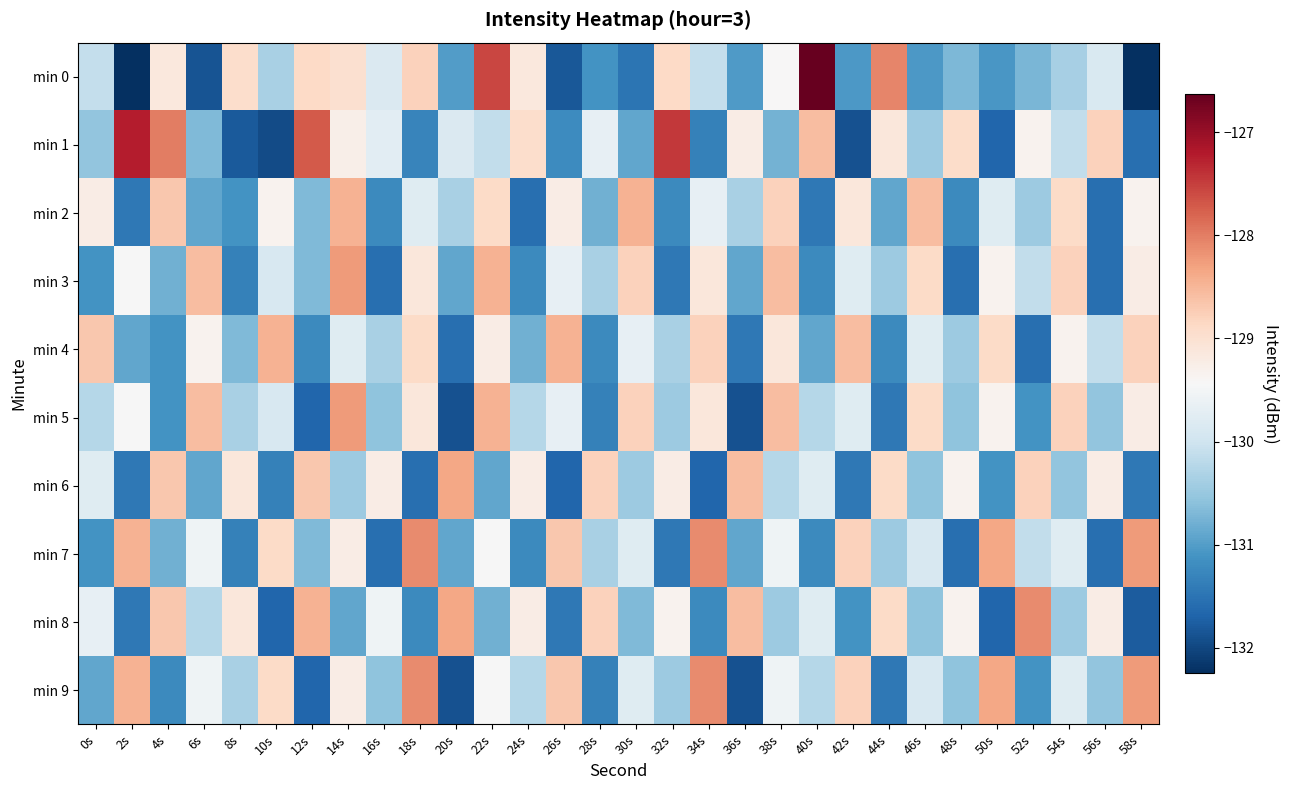

Reading left to right, what are all the values shown in this chart?

min 0: 0s=-130.1	2s=-132.2	4s=-129.2	6s=-131.9	8s=-128.9	10s=-130.3	12s=-128.9	14s=-129.0	16s=-129.8	18s=-128.8	20s=-131.0	22s=-127.6	24s=-129.1	26s=-131.8	28s=-131.1	30s=-131.5	32s=-128.9	34s=-130.1	36s=-131.0	38s=-129.4	40s=-126.6	42s=-131.1	44s=-128.1	46s=-131.0	48s=-130.7	50s=-131.1	52s=-130.7	54s=-130.4	56s=-129.9	58s=-132.2
min 1: 0s=-130.5	2s=-127.2	4s=-128.0	6s=-130.7	8s=-131.8	10s=-132.0	12s=-127.7	14s=-129.3	16s=-129.7	18s=-131.3	20s=-129.8	22s=-130.1	24s=-128.9	26s=-131.2	28s=-129.7	30s=-130.9	32s=-127.5	34s=-131.3	36s=-129.2	38s=-130.8	40s=-128.6	42s=-131.9	44s=-129.1	46s=-130.4	48s=-128.9	50s=-131.7	52s=-129.3	54s=-130.1	56s=-128.8	58s=-131.6
min 2: 0s=-129.2	2s=-131.4	4s=-128.7	6s=-130.9	8s=-131.1	10s=-129.3	12s=-130.7	14s=-128.4	16s=-131.2	18s=-129.8	20s=-130.3	22s=-128.9	24s=-131.6	26s=-129.2	28s=-130.8	30s=-128.4	32s=-131.2	34s=-129.7	36s=-130.3	38s=-128.8	40s=-131.4	42s=-129.1	44s=-130.9	46s=-128.6	48s=-131.2	50s=-129.8	52s=-130.4	54s=-128.9	56s=-131.6	58s=-129.3
min 3: 0s=-131.1	2s=-129.4	4s=-130.8	6s=-128.6	8s=-131.3	10s=-129.9	12s=-130.7	14s=-128.2	16s=-131.6	18s=-129.1	20s=-130.9	22s=-128.4	24s=-131.2	26s=-129.7	28s=-130.3	30s=-128.8	32s=-131.4	34s=-129.1	36s=-130.9	38s=-128.6	40s=-131.2	42s=-129.8	44s=-130.4	46s=-128.9	48s=-131.6	50s=-129.3	52s=-130.1	54s=-128.8	56s=-131.6	58s=-129.2
min 4: 0s=-128.7	2s=-130.9	4s=-131.1	6s=-129.3	8s=-130.7	10s=-128.4	12s=-131.2	14s=-129.8	16s=-130.3	18s=-128.9	20s=-131.6	22s=-129.2	24s=-130.8	26s=-128.4	28s=-131.2	30s=-129.7	32s=-130.3	34s=-128.8	36s=-131.4	38s=-129.1	40s=-130.9	42s=-128.6	44s=-131.2	46s=-129.8	48s=-130.4	50s=-128.9	52s=-131.6	54s=-129.3	56s=-130.1	58s=-128.8
min 5: 0s=-130.2	2s=-129.4	4s=-131.1	6s=-128.6	8s=-130.3	10s=-129.9	12s=-131.7	14s=-128.2	16s=-130.6	18s=-129.1	20s=-131.9	22s=-128.4	24s=-130.2	26s=-129.7	28s=-131.3	30s=-128.8	32s=-130.4	34s=-129.1	36s=-131.9	38s=-128.6	40s=-130.2	42s=-129.8	44s=-131.4	46s=-128.9	48s=-130.6	50s=-129.3	52s=-131.1	54s=-128.8	56s=-130.6	58s=-129.2
min 6: 0s=-129.8	2s=-131.4	4s=-128.7	6s=-130.9	8s=-129.1	10s=-131.3	12s=-128.7	14s=-130.4	16s=-129.2	18s=-131.6	20s=-128.3	22s=-130.9	24s=-129.2	26s=-131.7	28s=-128.8	30s=-130.4	32s=-129.2	34s=-131.7	36s=-128.6	38s=-130.2	40s=-129.8	42s=-131.4	44s=-128.9	46s=-130.6	48s=-129.3	50s=-131.1	52s=-128.8	54s=-130.6	56s=-129.2	58s=-131.4
min 7: 0s=-131.1	2s=-128.4	4s=-130.8	6s=-129.6	8s=-131.3	10s=-128.9	12s=-130.7	14s=-129.2	16s=-131.6	18s=-128.1	20s=-130.9	22s=-129.4	24s=-131.2	26s=-128.7	28s=-130.3	30s=-129.8	32s=-131.4	34s=-128.1	36s=-130.9	38s=-129.6	40s=-131.2	42s=-128.8	44s=-130.4	46s=-129.9	48s=-131.6	50s=-128.3	52s=-130.1	54s=-129.8	56s=-131.6	58s=-128.2
min 8: 0s=-129.7	2s=-131.4	4s=-128.7	6s=-130.2	8s=-129.1	10s=-131.7	12s=-128.4	14s=-130.9	16s=-129.6	18s=-131.2	20s=-128.3	22s=-130.8	24s=-129.2	26s=-131.4	28s=-128.8	30s=-130.7	32s=-129.3	34s=-131.2	36s=-128.6	38s=-130.4	40s=-129.8	42s=-131.1	44s=-128.9	46s=-130.6	48s=-129.3	50s=-131.7	52s=-128.1	54s=-130.4	56s=-129.2	58s=-131.8
min 9: 0s=-130.9	2s=-128.4	4s=-131.2	6s=-129.6	8s=-130.3	10s=-128.9	12s=-131.7	14s=-129.2	16s=-130.6	18s=-128.1	20s=-131.9	22s=-129.4	24s=-130.2	26s=-128.7	28s=-131.3	30s=-129.8	32s=-130.4	34s=-128.1	36s=-131.9	38s=-129.6	40s=-130.2	42s=-128.8	44s=-131.4	46s=-129.9	48s=-130.6	50s=-128.3	52s=-131.1	54s=-129.8	56s=-130.6	58s=-128.2